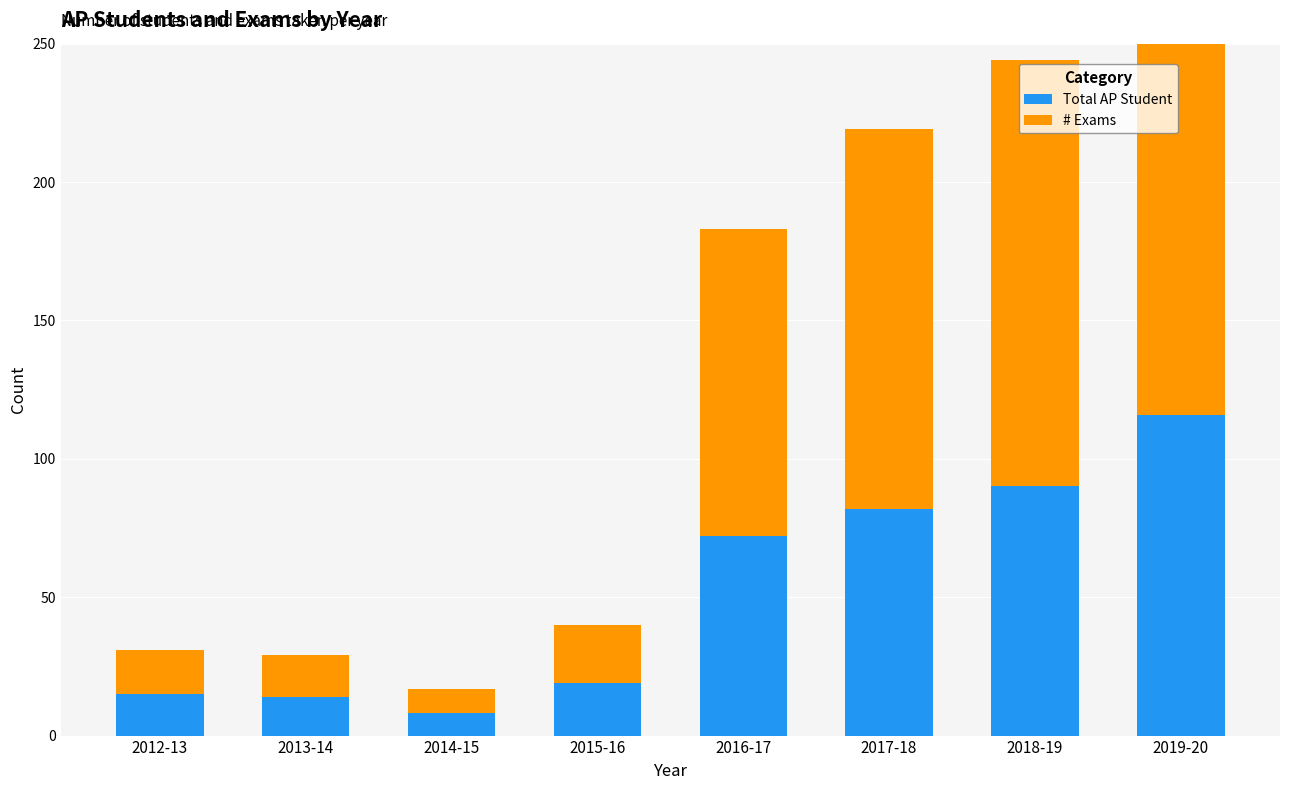

What is the average value of the # Exams series?

84